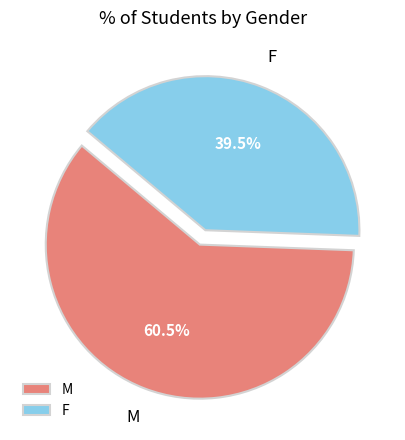

Which slice represents more than half of the pie?

M